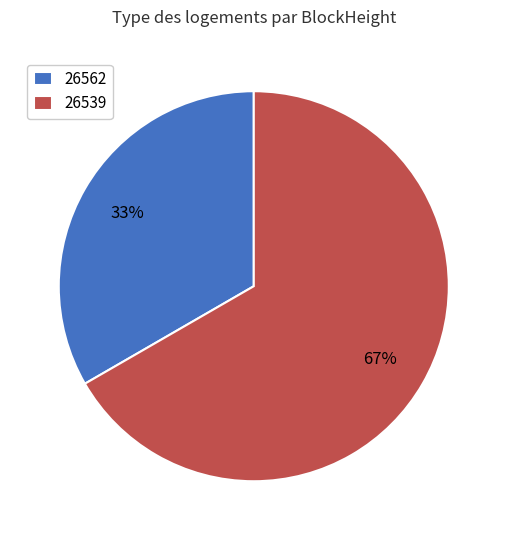

What is the ratio of the value at 26562 to the value at 26539?

0.5